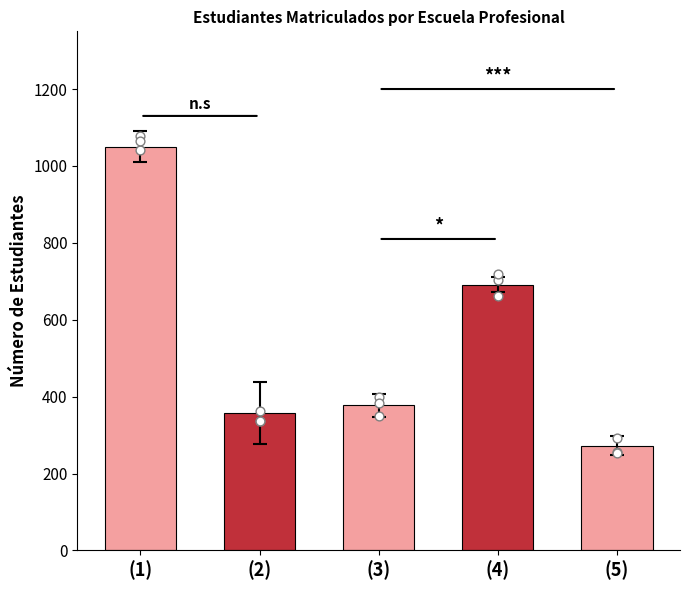

What is the change in value from (1) to (3)?

-673